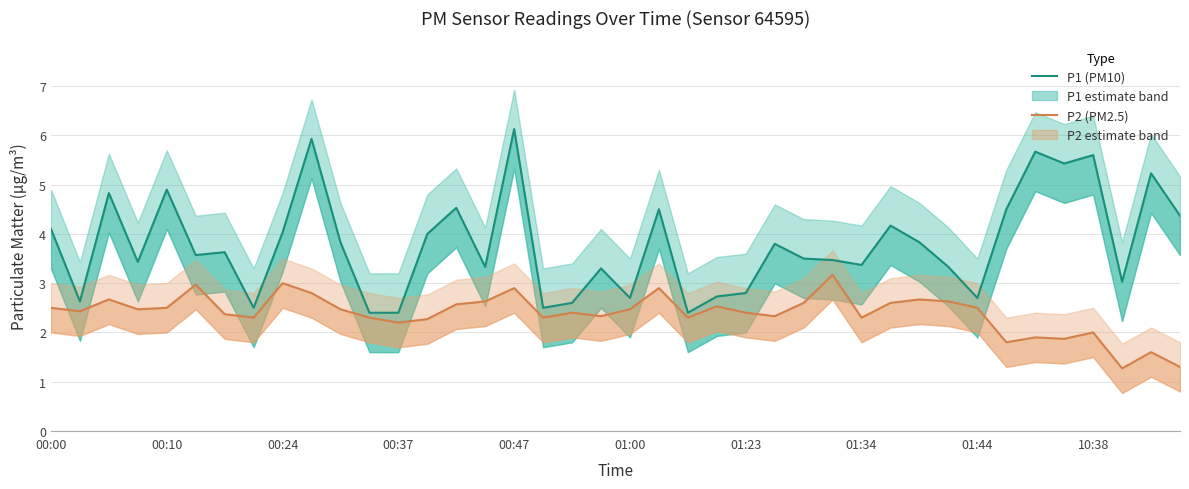

At how many categories does at least one series exceed 1?

40